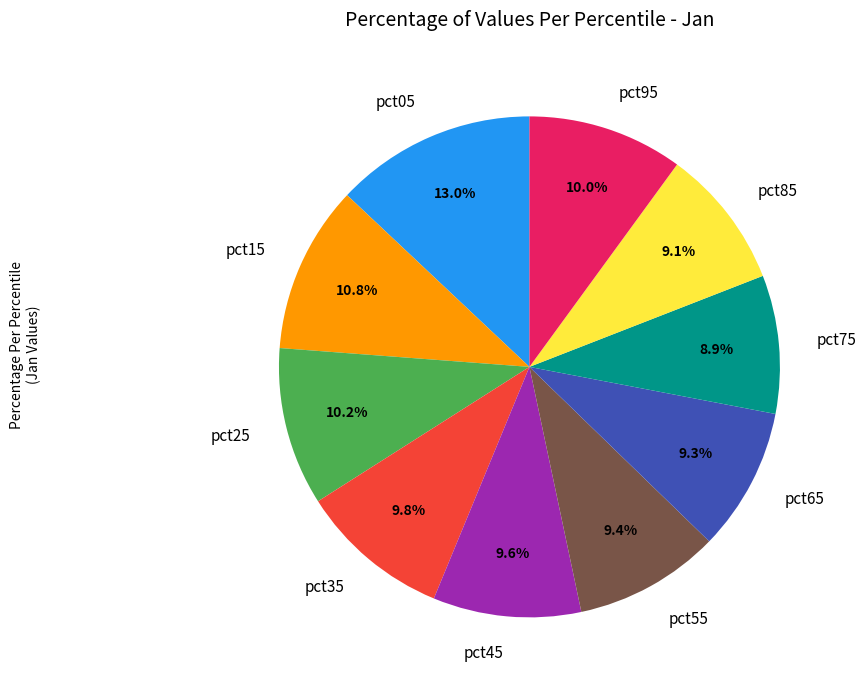

Is there a majority slice in this chart?

No